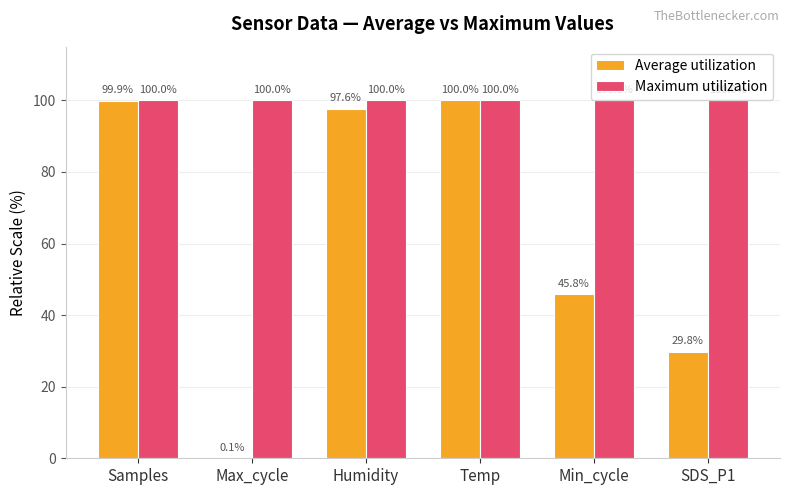

How many groups of bars are there?

6